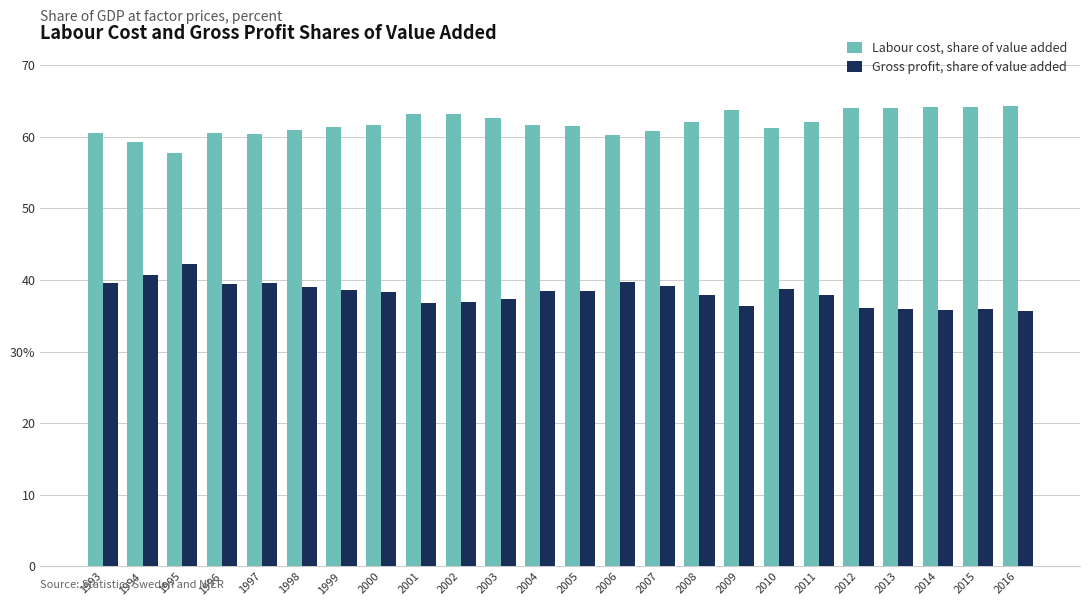

What are all the series names shown in the legend?

Labour cost, share of value added, Gross profit, share of value added